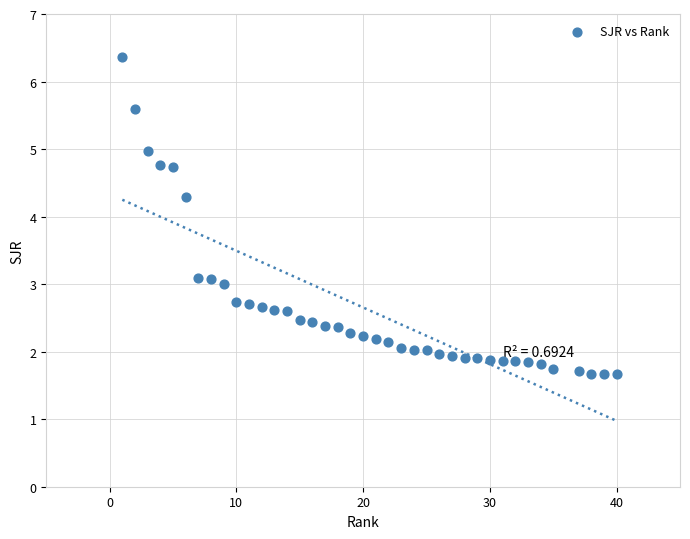

What Y value in the scatter plot is closest to 4?

4.3